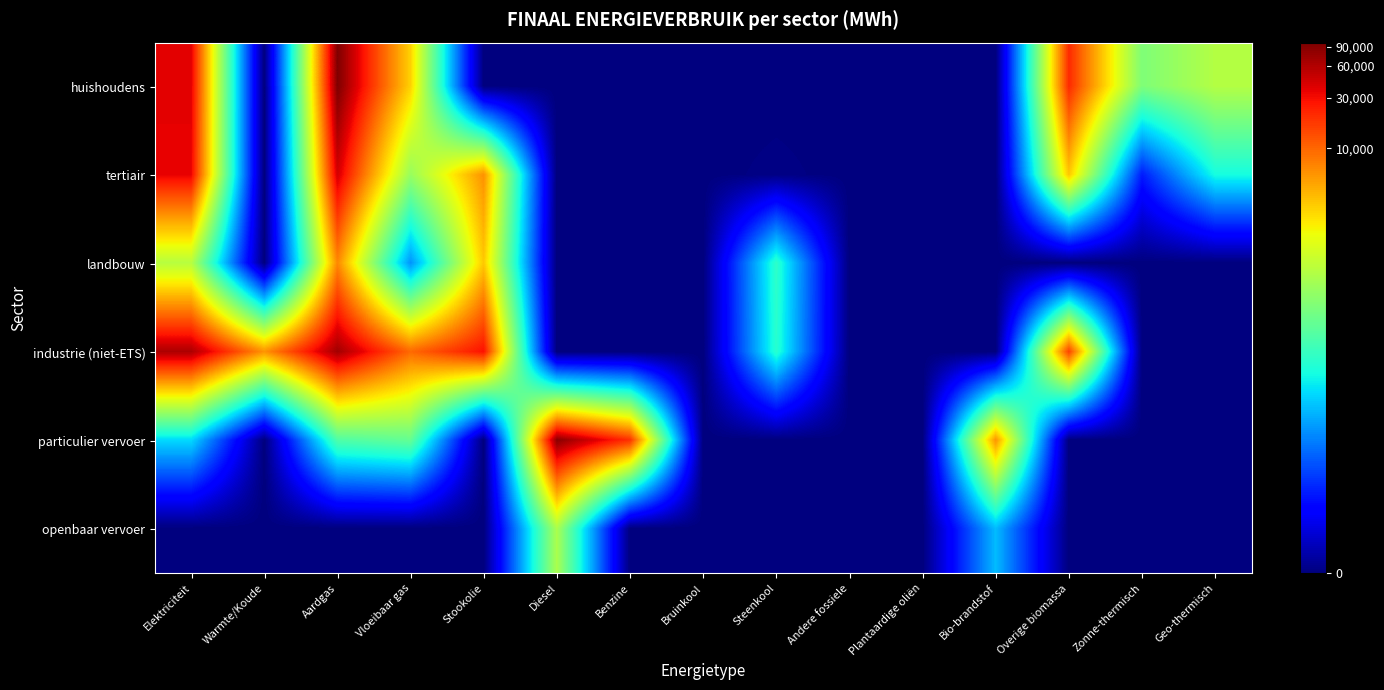

Reading left to right, what are all the values shown in this chart?

huishoudens: Elektriciteit=10.5	Warmte/Koude=0.0	Aardgas=11.5	Vloeibaar gas=7.9	Stookolie=0.0	Diesel=0.0	Benzine=0.0	Bruinkool=0.0	Steenkool=0.0	Andere fossiele=0.0	Plantaardige oliën=0.0	Bio-brandstof=0.0	Overige biomassa=9.9	Zonne-thermisch=5.8	Geo-thermisch=6.5
tertiair: Elektriciteit=10.4	Warmte/Koude=0.0	Aardgas=10.7	Vloeibaar gas=6.2	Stookolie=8.7	Diesel=0.0	Benzine=0.0	Bruinkool=0.0	Steenkool=0.1	Andere fossiele=0.0	Plantaardige oliën=0.0	Bio-brandstof=0.0	Overige biomassa=8.0	Zonne-thermisch=1.7	Geo-thermisch=4.3
landbouw: Elektriciteit=6.6	Warmte/Koude=0.0	Aardgas=8.8	Vloeibaar gas=3.1	Stookolie=8.0	Diesel=0.0	Benzine=0.0	Bruinkool=0.0	Steenkool=4.7	Andere fossiele=0.0	Plantaardige oliën=0.0	Bio-brandstof=0.0	Overige biomassa=0.0	Zonne-thermisch=0.0	Geo-thermisch=0.0
industrie (niet-ETS): Elektriciteit=11.0	Warmte/Koude=8.7	Aardgas=11.1	Vloeibaar gas=9.2	Stookolie=10.2	Diesel=0.0	Benzine=0.0	Bruinkool=0.0	Steenkool=4.6	Andere fossiele=0.0	Plantaardige oliën=0.0	Bio-brandstof=0.0	Overige biomassa=9.7	Zonne-thermisch=0.0	Geo-thermisch=0.0
particulier vervoer: Elektriciteit=3.9	Warmte/Koude=0.0	Aardgas=5.1	Vloeibaar gas=5.4	Stookolie=0.0	Diesel=11.4	Benzine=9.9	Bruinkool=0.0	Steenkool=0.0	Andere fossiele=0.0	Plantaardige oliën=0.0	Bio-brandstof=8.7	Overige biomassa=0.0	Zonne-thermisch=0.0	Geo-thermisch=0.0
openbaar vervoer: Elektriciteit=0.0	Warmte/Koude=0.0	Aardgas=0.0	Vloeibaar gas=0.0	Stookolie=0.0	Diesel=6.4	Benzine=0.0	Bruinkool=0.0	Steenkool=0.0	Andere fossiele=0.0	Plantaardige oliën=0.0	Bio-brandstof=3.6	Overige biomassa=0.0	Zonne-thermisch=0.0	Geo-thermisch=0.0